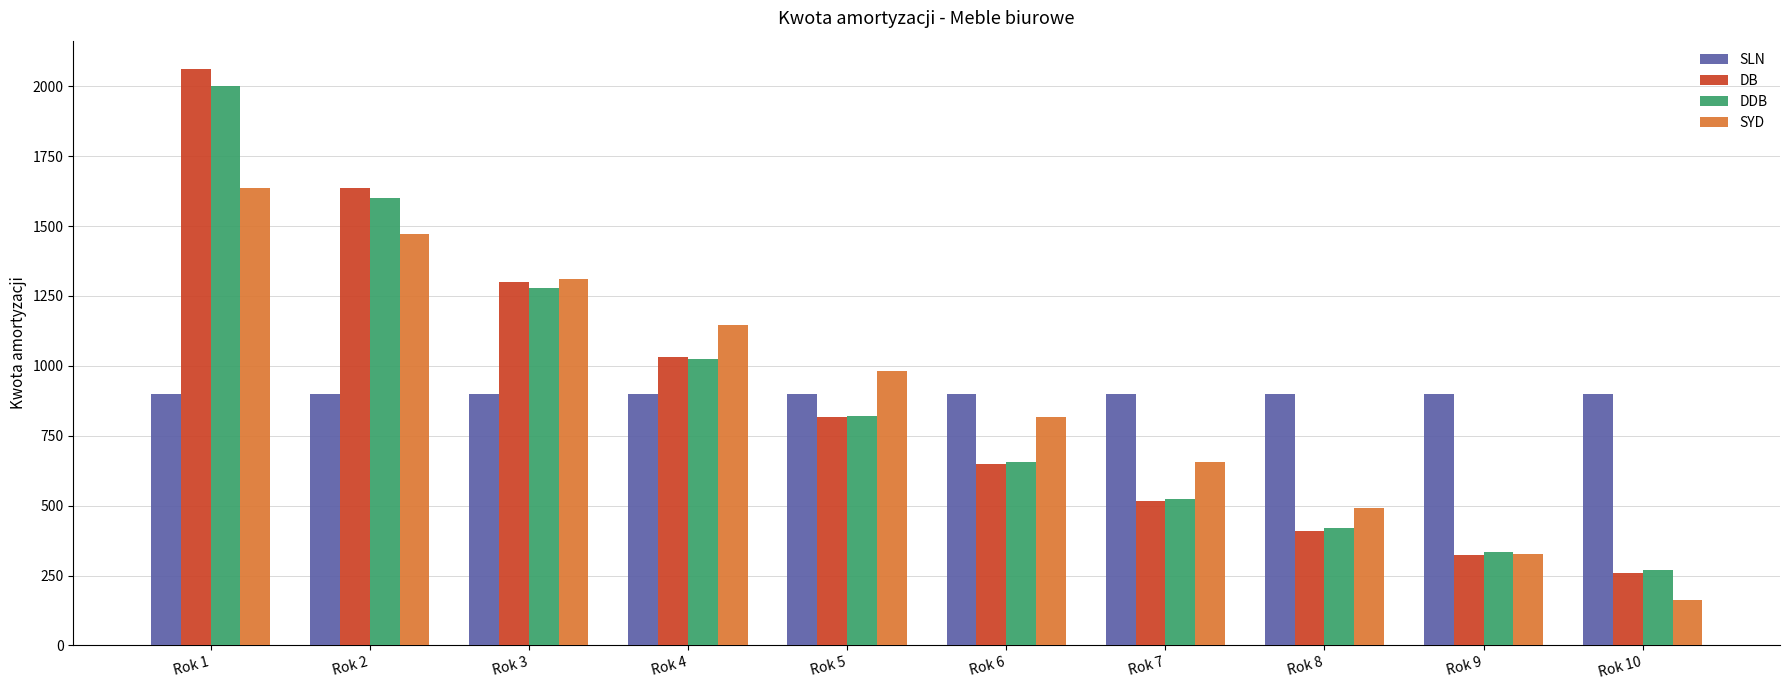

Which series has the largest range (max minus min)?

DB